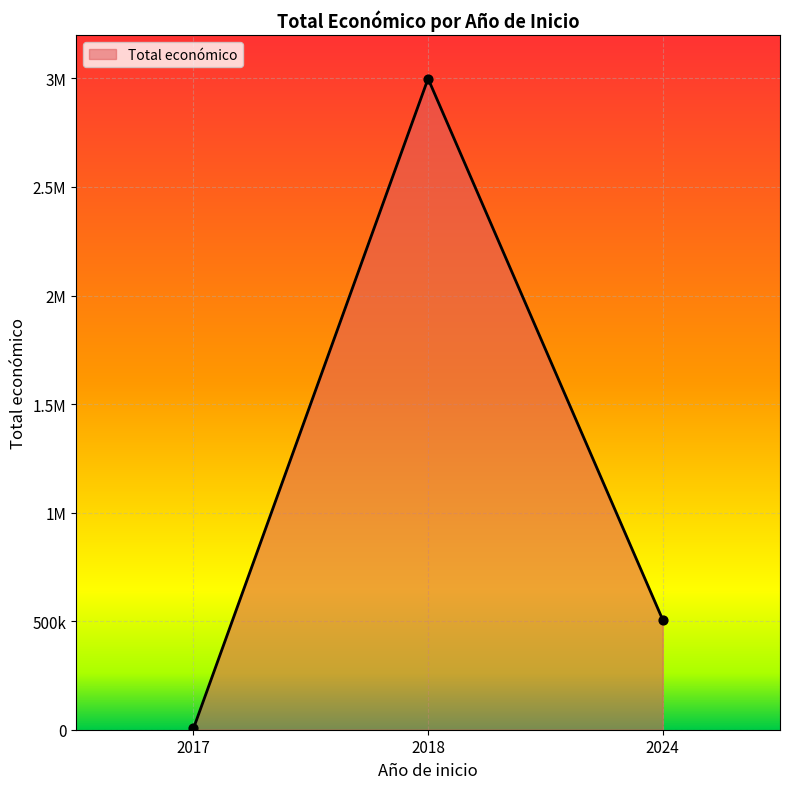

Which has a higher value, 2017 or 2018?

2018